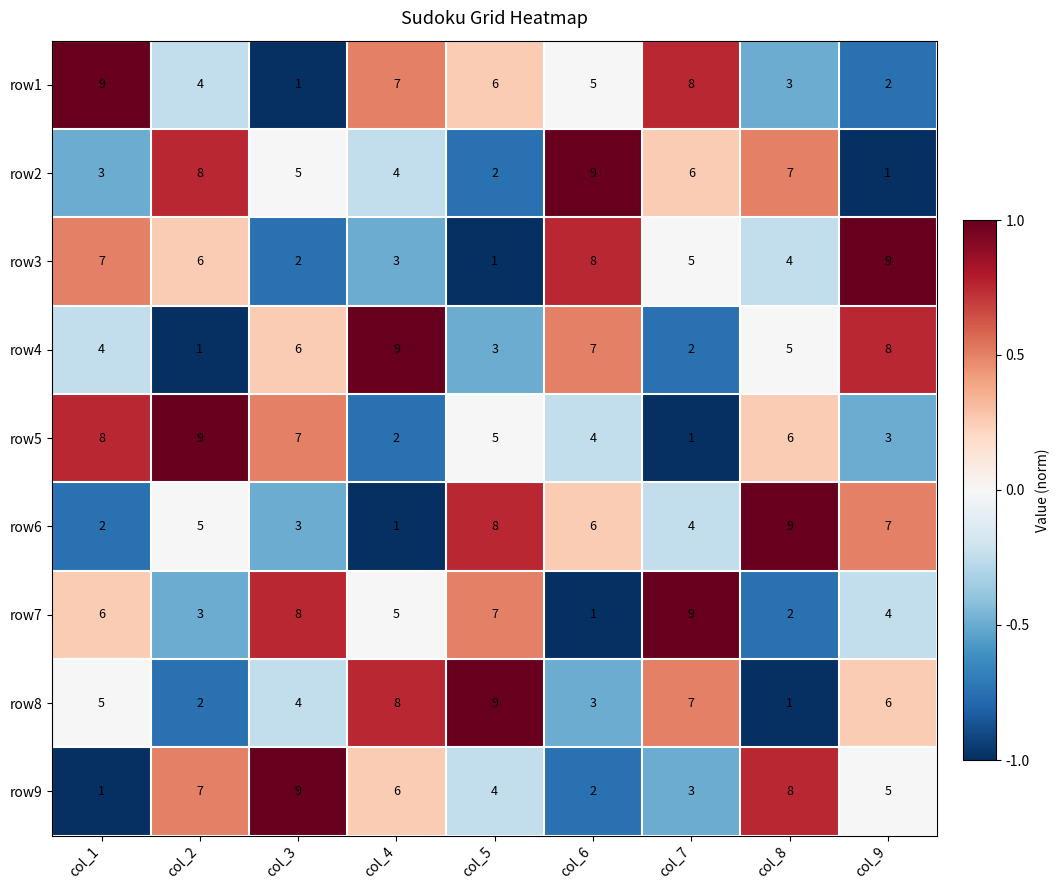

How many row3 values are between 3 and 7?

5